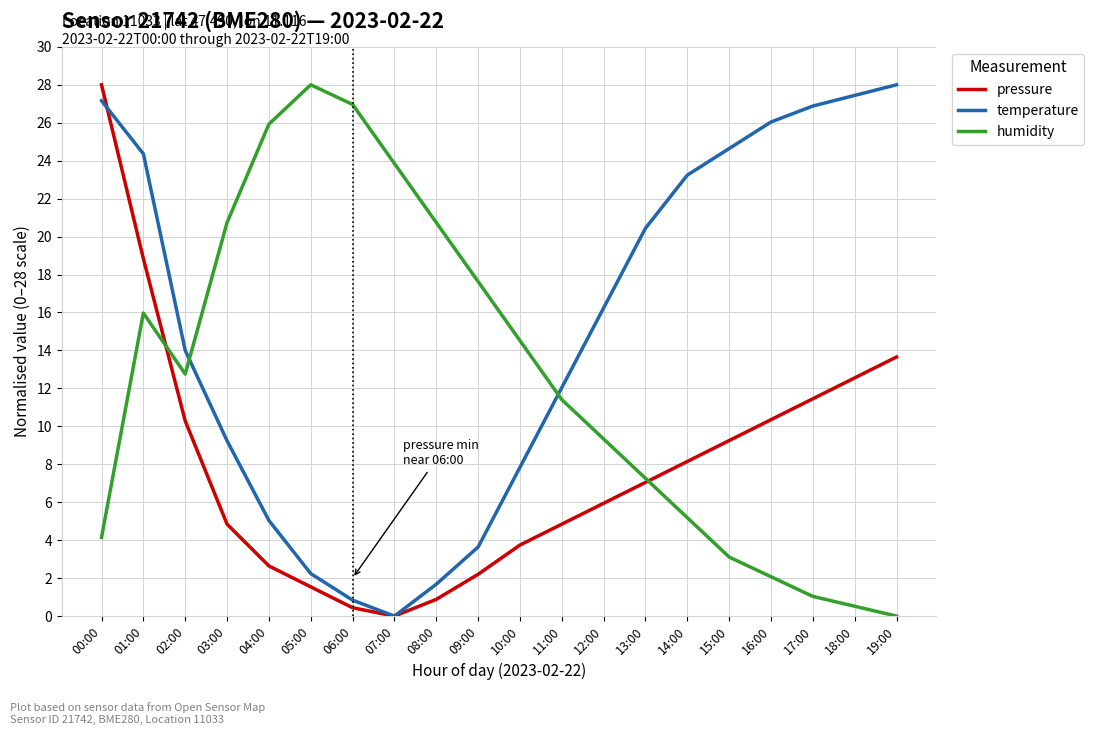

How many interior local valleys does the humidity series have?

1